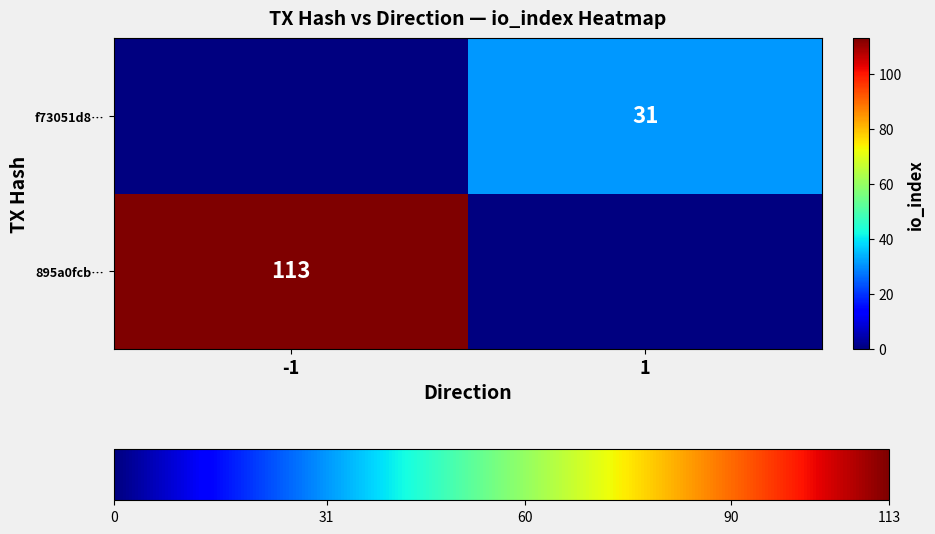

True or false: 895a0fcb… has a value of 155 at -1.

False